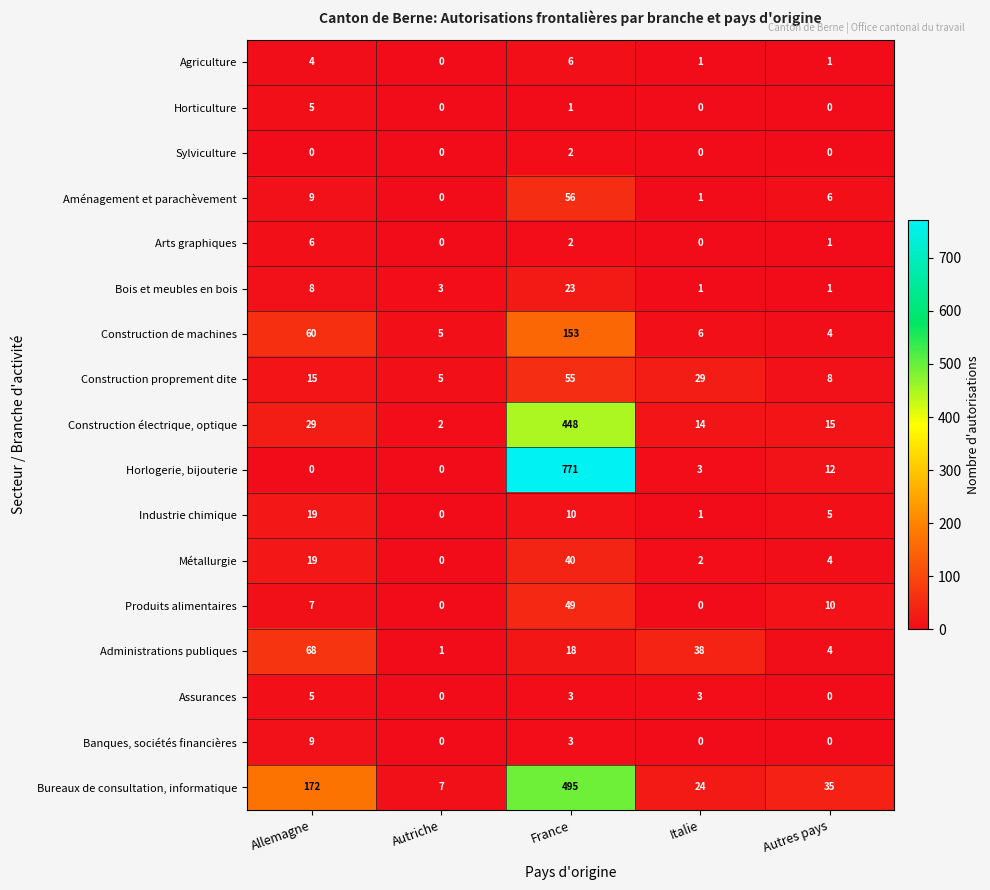

Which series has the widest spread of values?

Horlogerie, bijouterie